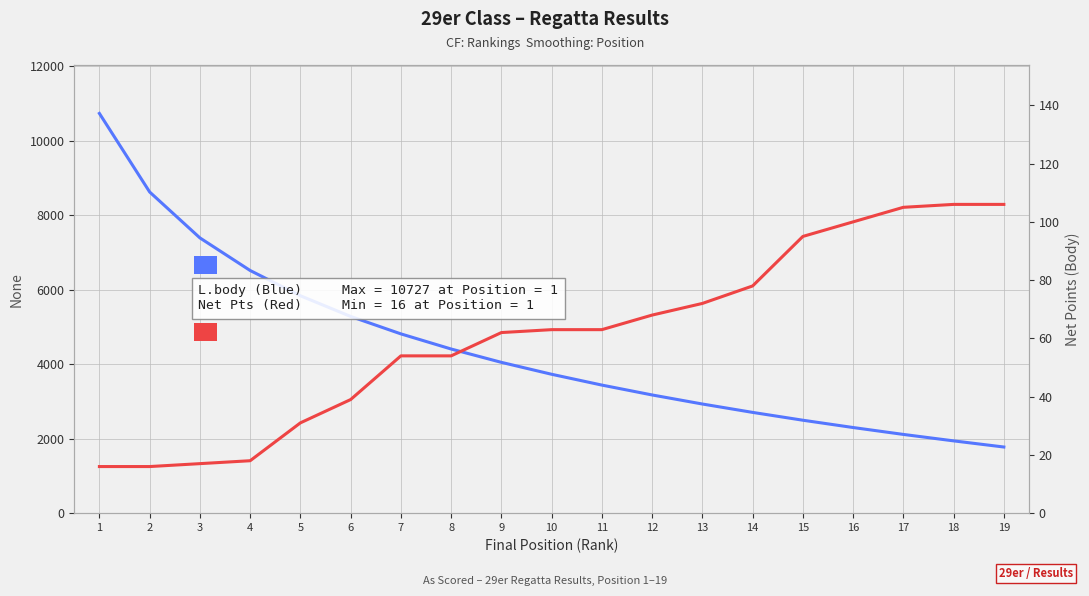

True or false: L.body (Ranking Points) has more than 0 interior local peaks.

False